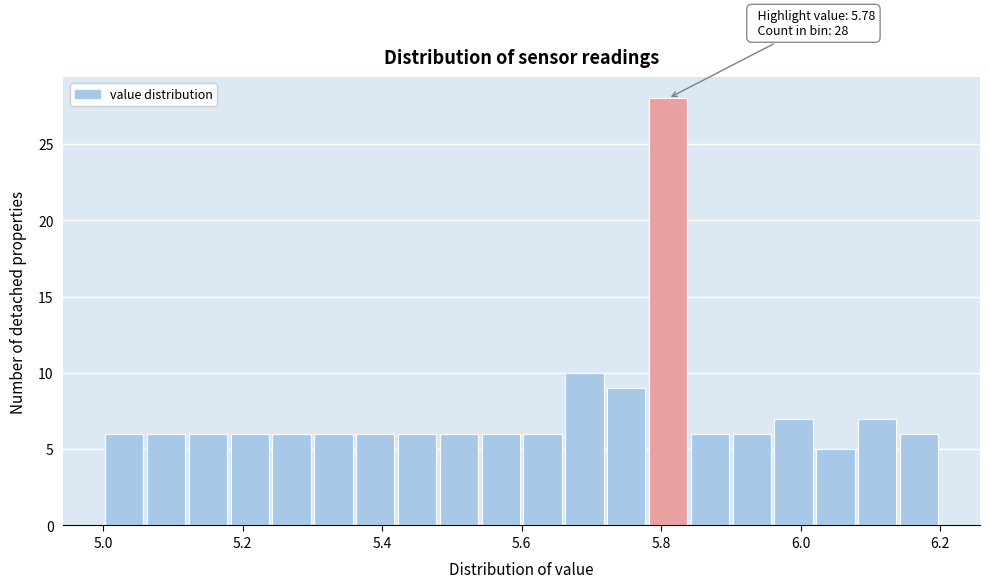

Read against the x-axis, roughly where is the centre of the tallest bar?

5.82